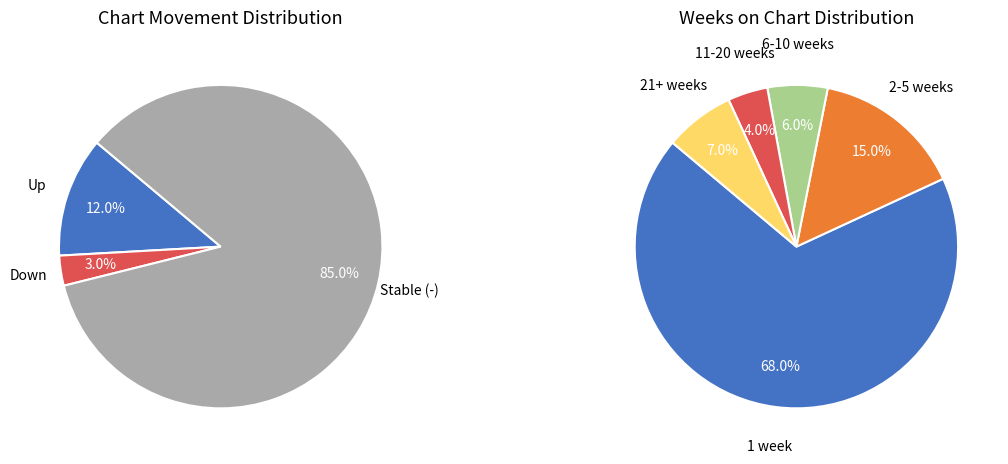

Which category accounts for the majority?

-